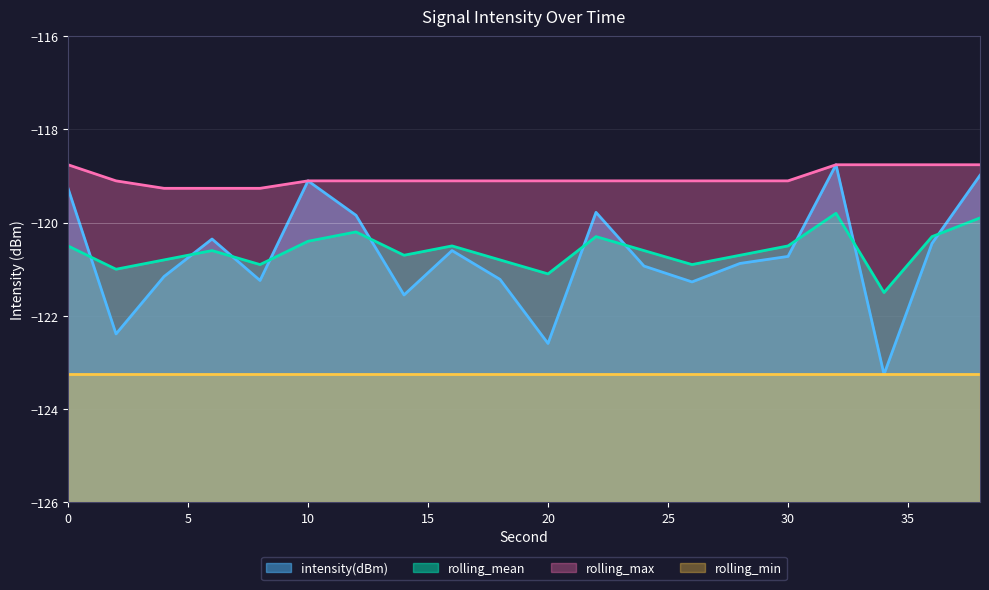

The rolling_max series shows -119.1 at 26. True or false?

True